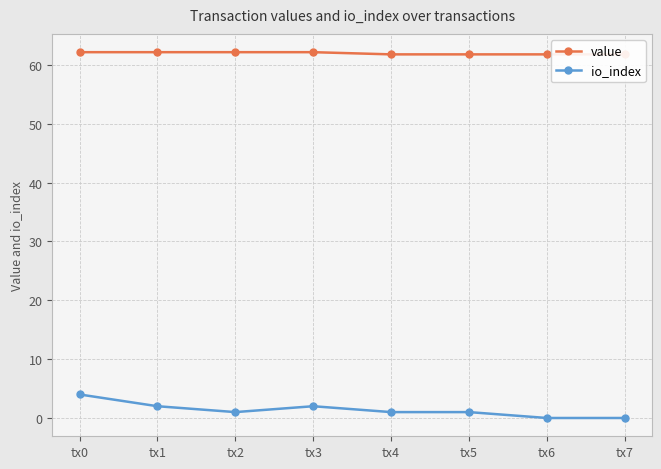

Reading left to right, extract all data points from this chart.

value: 62.2	62.2	62.2	62.2	61.8	61.8	61.8	61.8
io_index: 4.0	2.0	1.0	2.0	1.0	1.0	0.0	0.0